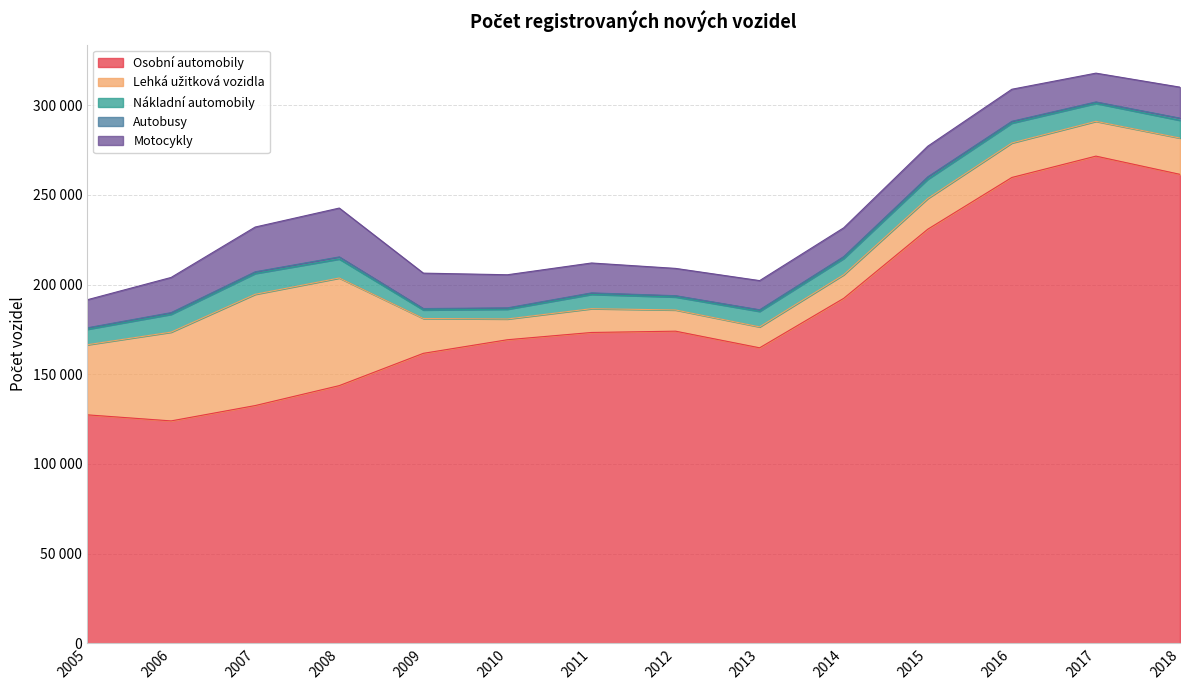

What is the sum of all Lehká užitková vozidla values?

367482